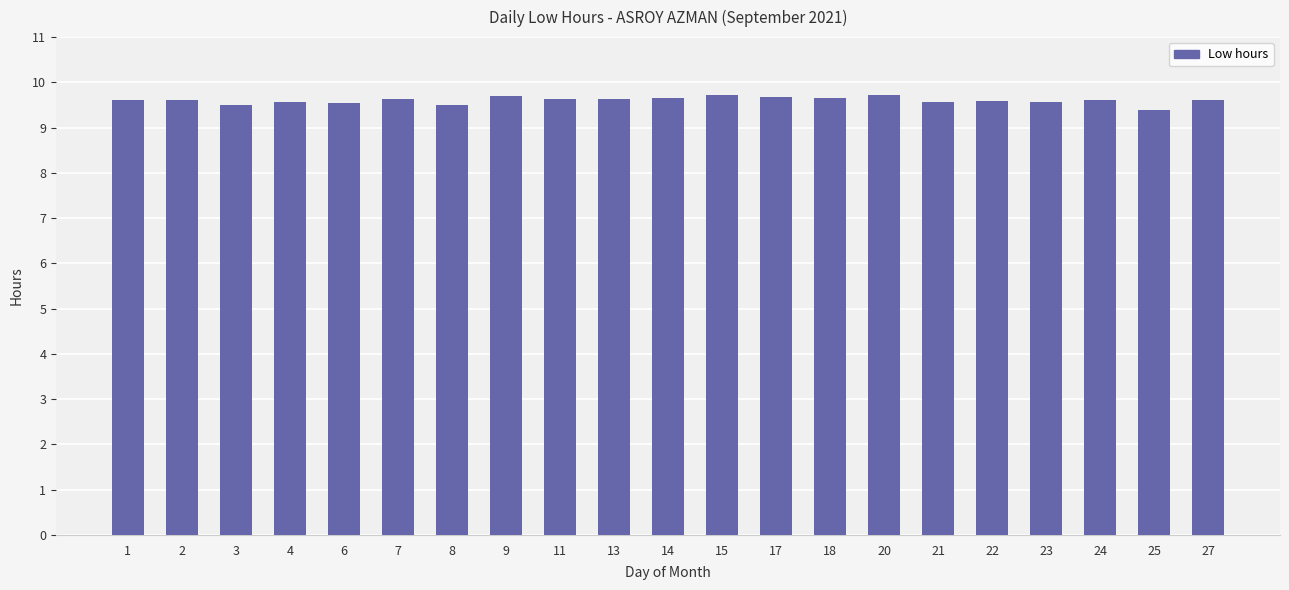

What is the value of the 21st bar from the left?

9.6